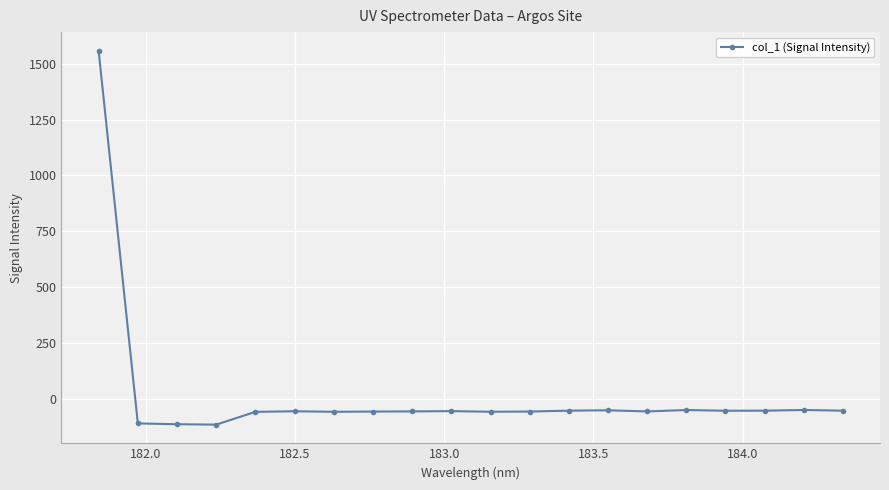

What is the average value?

18.0